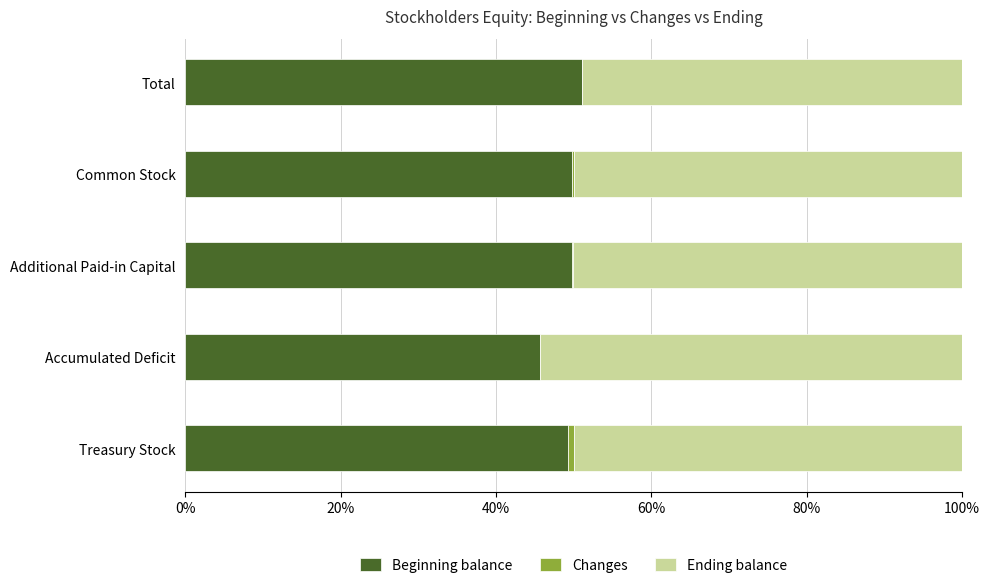

Rank the series by their maximum value, from lowest to highest.

Changes, Beginning balance, Ending balance